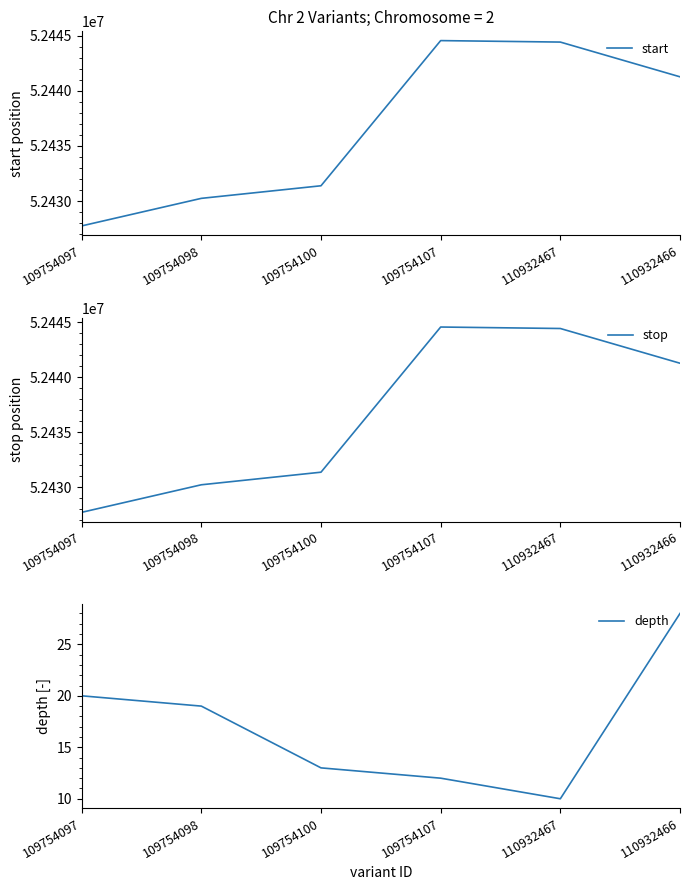

What is the spread (max minus min) of values at 109754107?

52444556